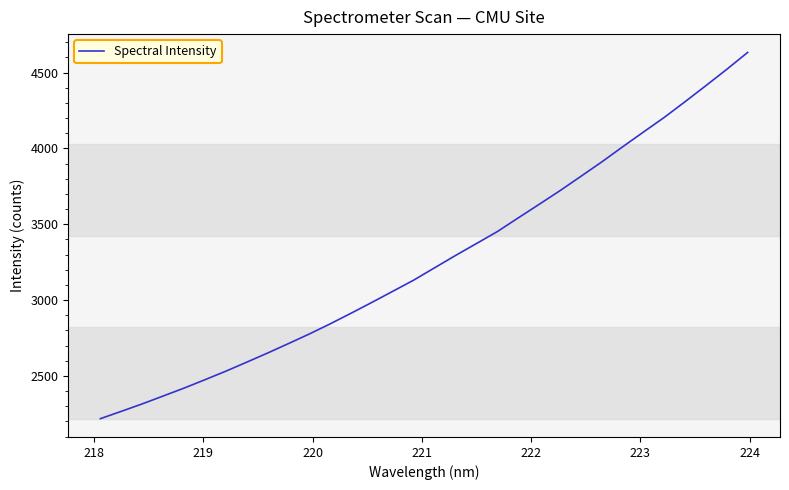

What is the minimum value shown in the chart?

2218.4